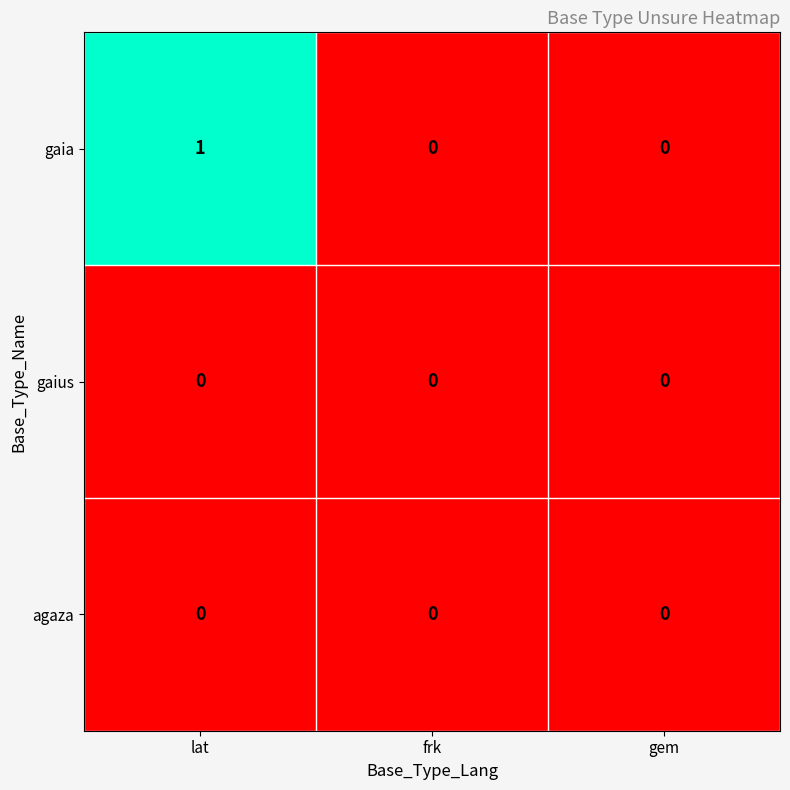

True or false: gaius has a value of 0 at gem.

True